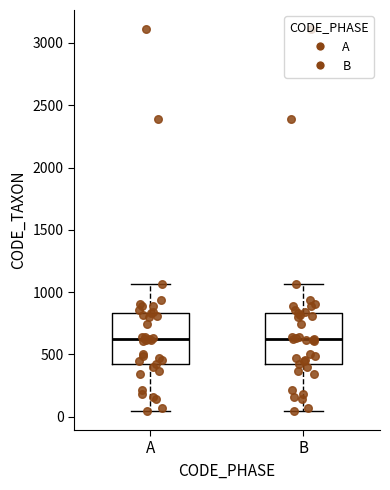

Reading left to right, read every box against the y-axis: the position of its median line, the range the box covers, and the ends of its whiskers. The values are not printed on the chart, so give them approximately, as read against the axis.

A: median 600, box 400 to 850, whiskers 50 to 1050
B: median 600, box 400 to 850, whiskers 50 to 1050